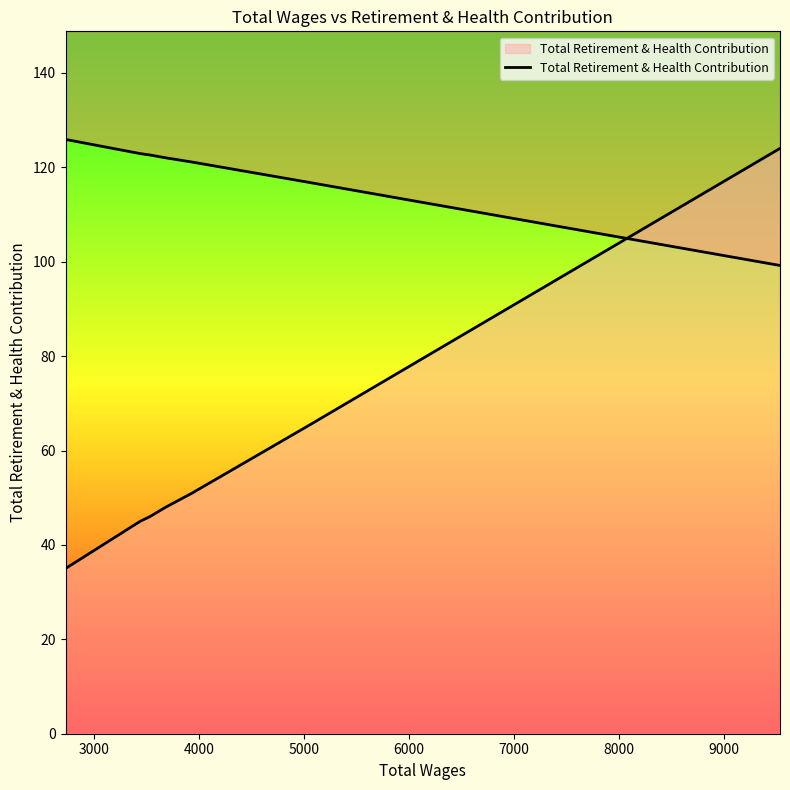

Count the number of data series in this chart.

1